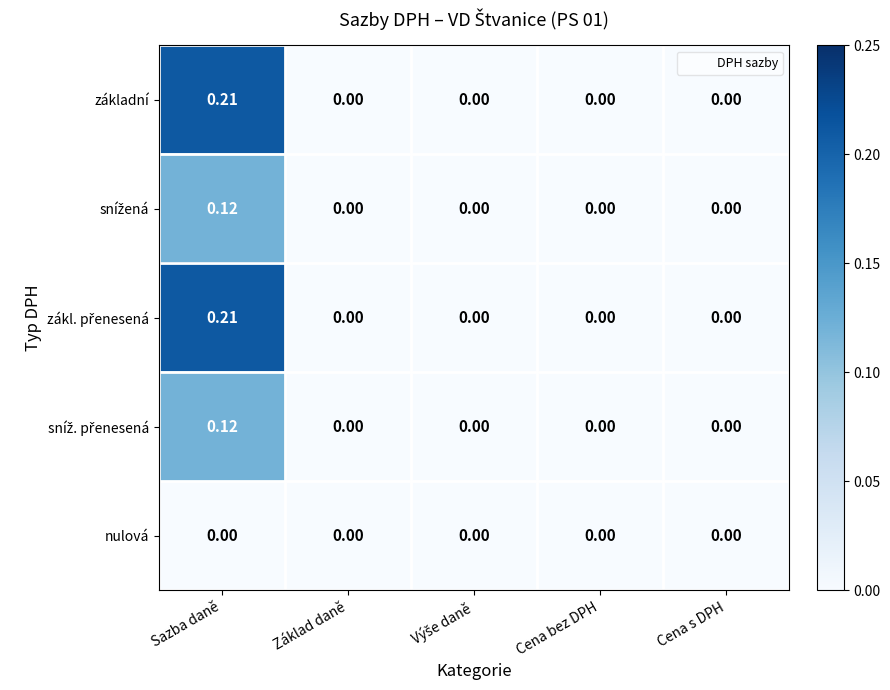

At which category does the chart reach its peak across all series?

Sazba daně